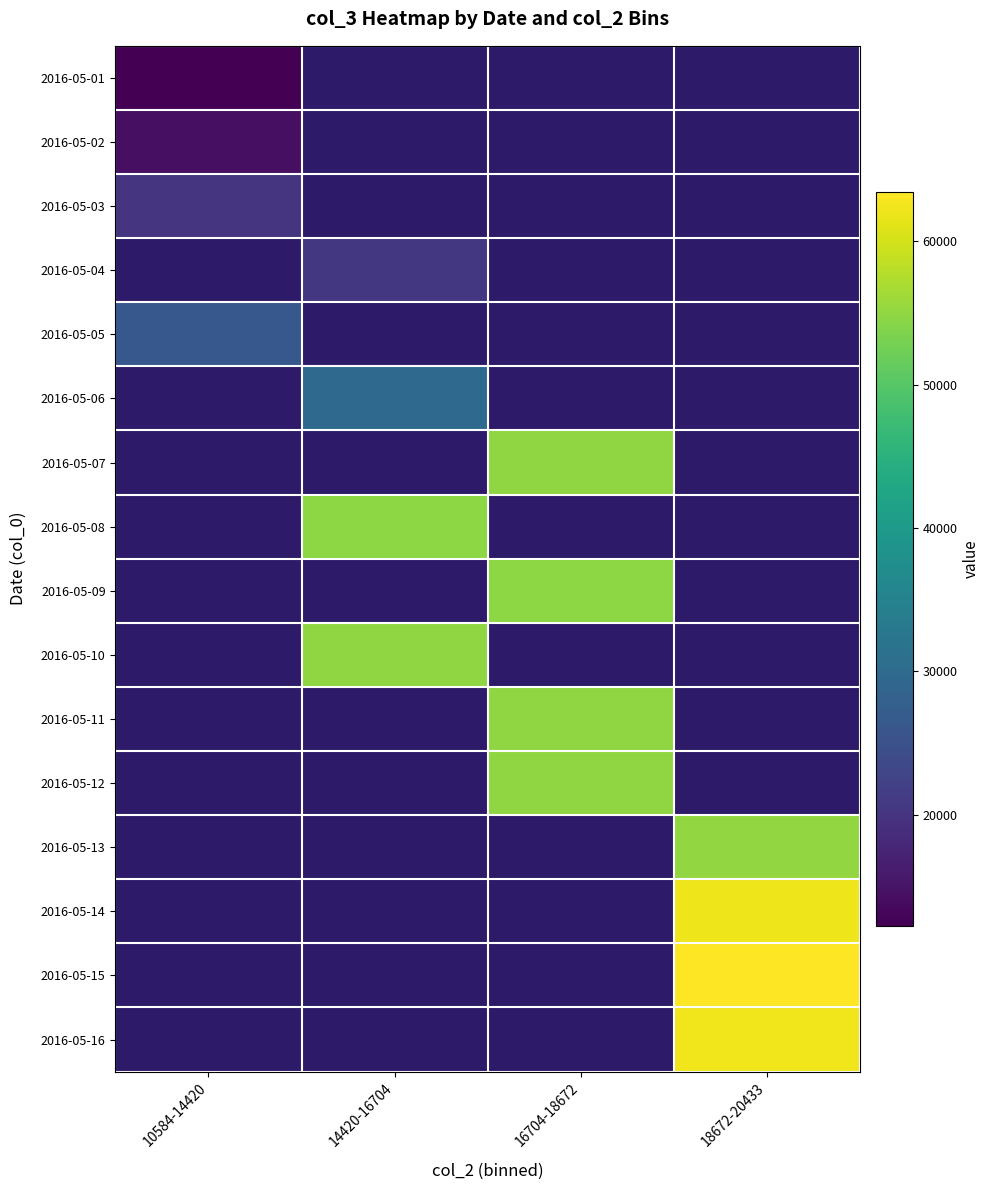

How many series are shown in this chart?

16